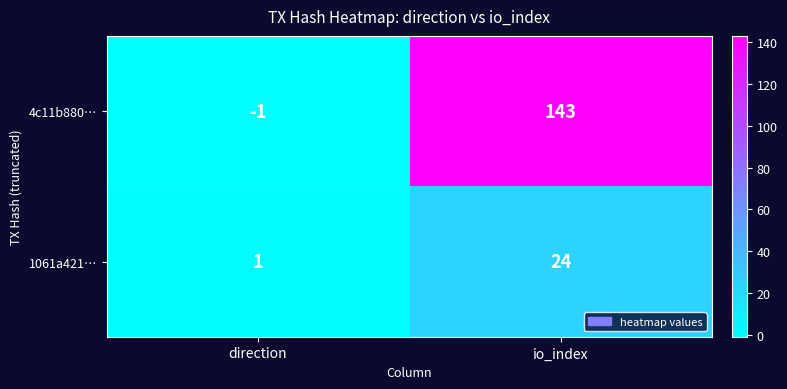

At direction, list the series in order from smallest to largest.

4c11b880…, 1061a421…